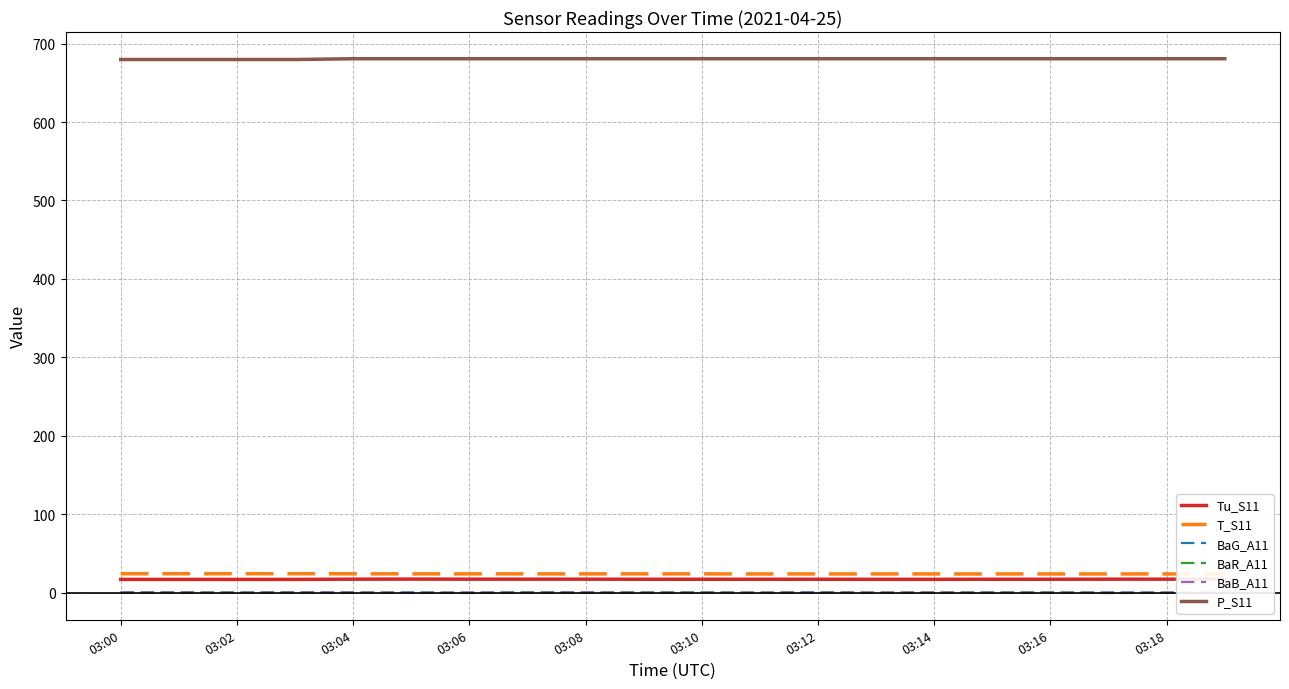

What is the maximum value for P_S11?

680.7